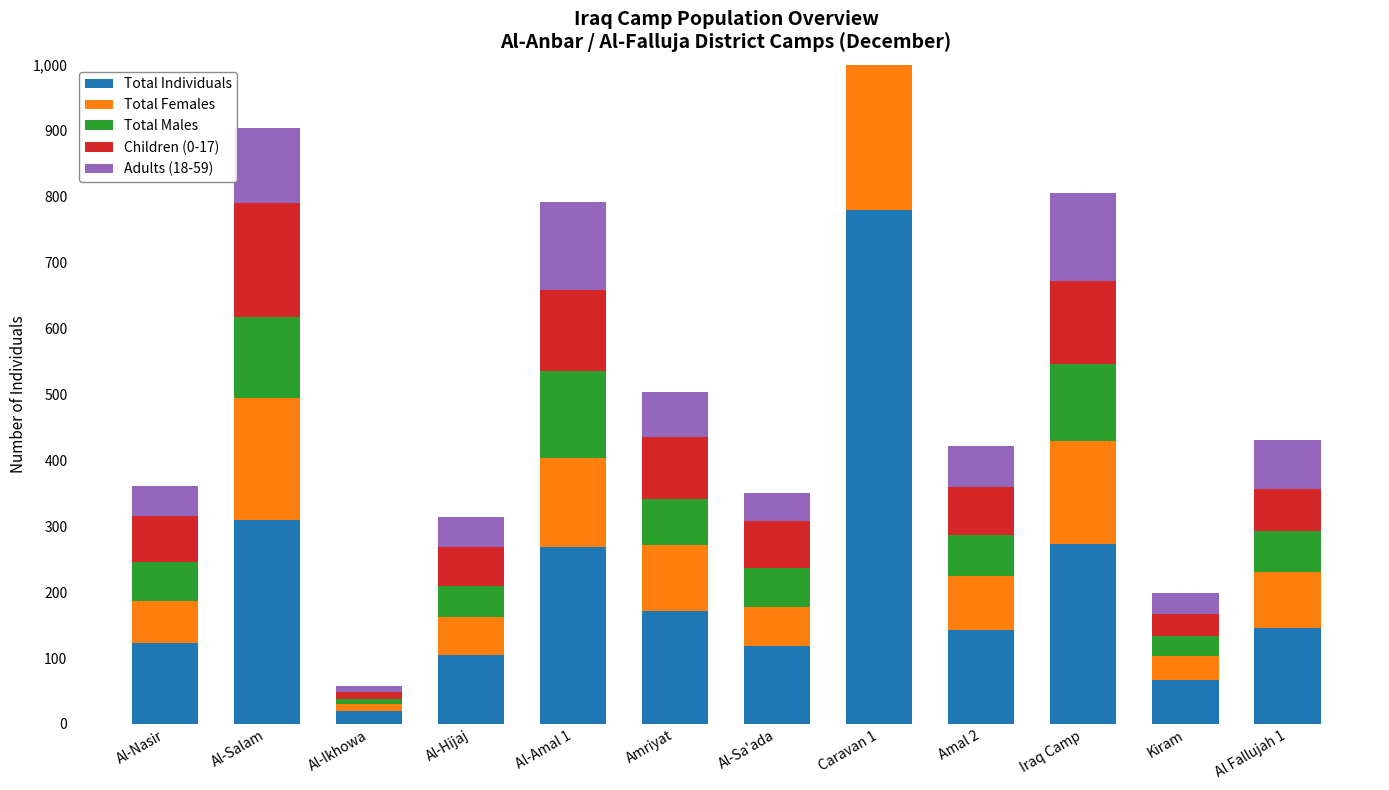

Is it true that Children (0-17) equals 126 at Amal 2?

False